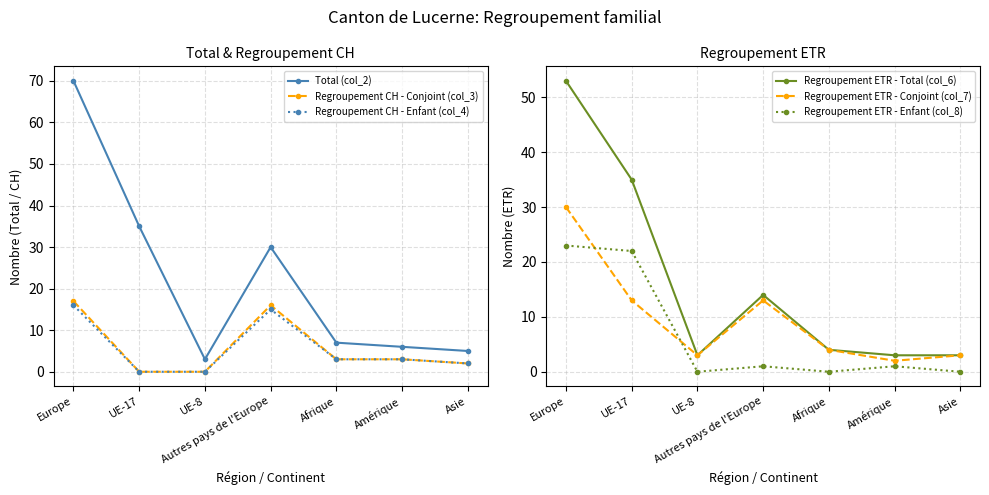

How many lines are shown in the chart?

6